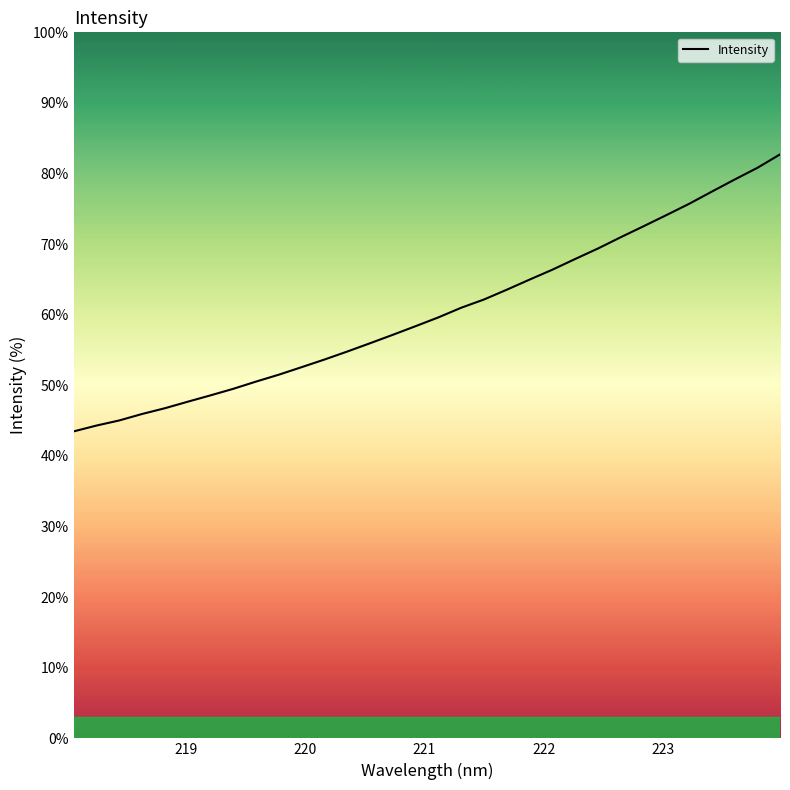

What is the smallest value displayed?

43.5